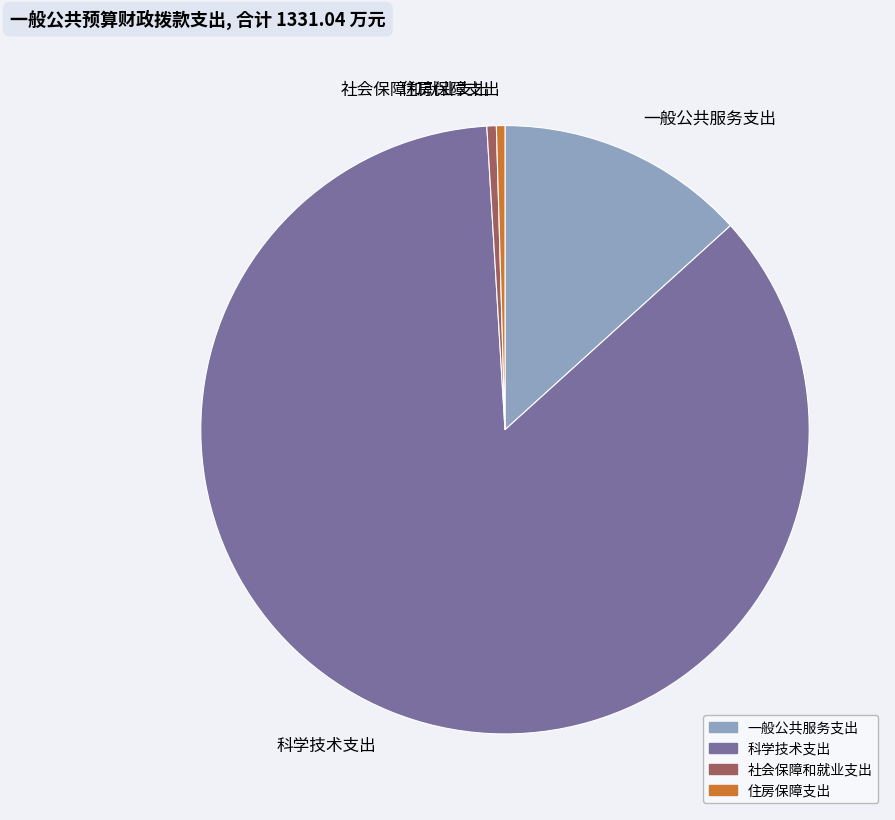

Which slice is the largest?

科学技术支出